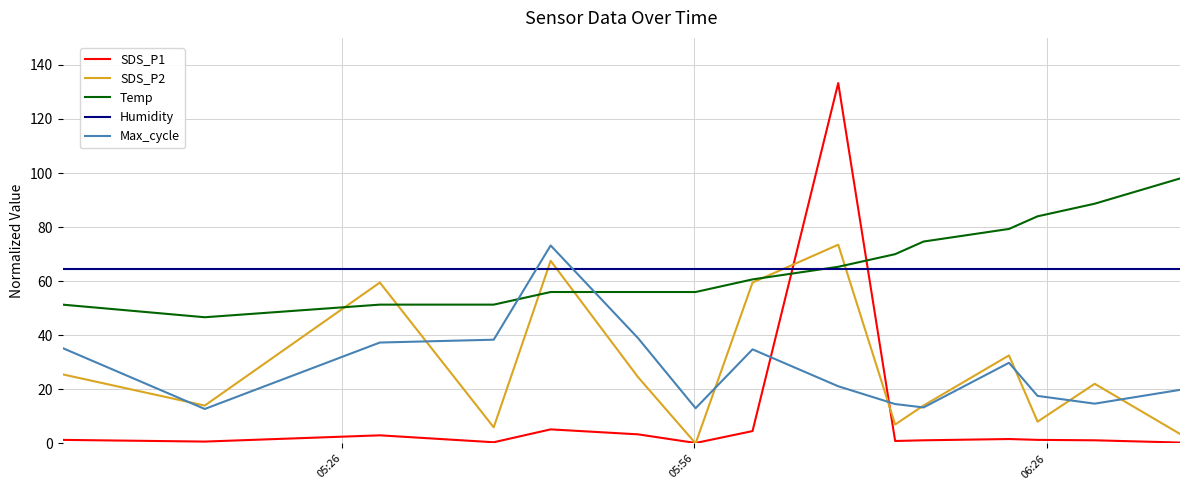

True or false: SDS_P1 and Temp intersect in this chart.

True